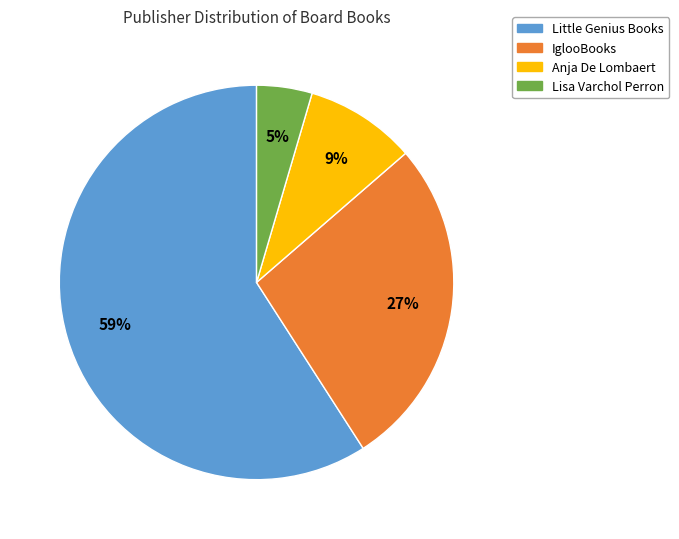

Which category accounts for the majority?

Little Genius Books